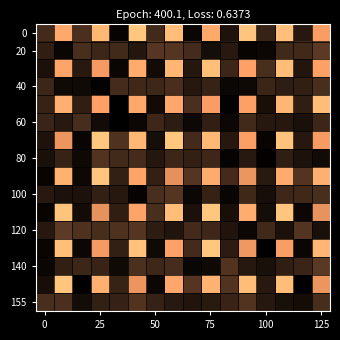

What is the minimum value shown in the chart?

-195.4